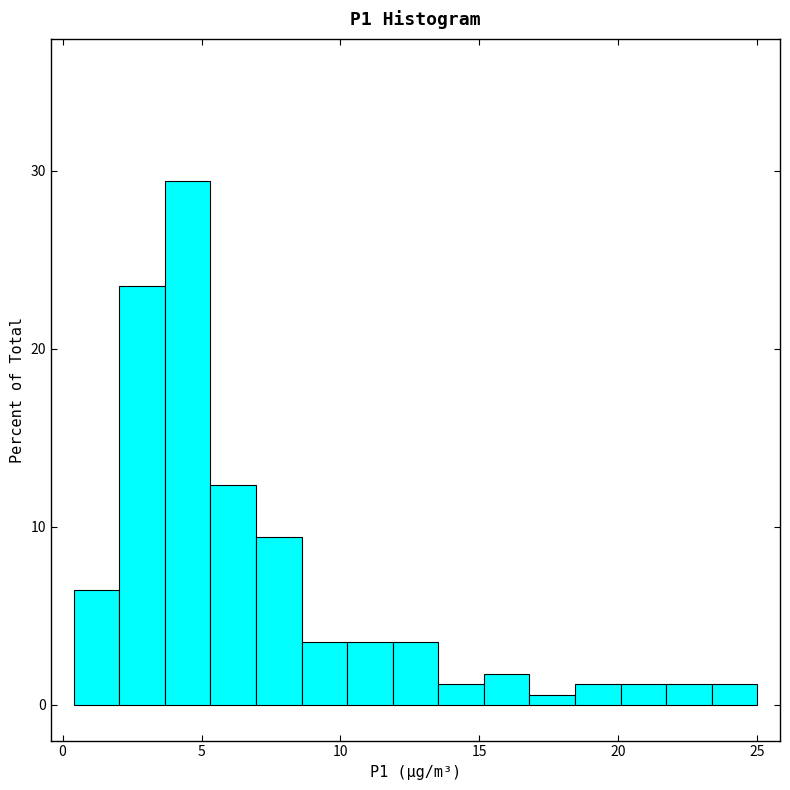

Around what value on the x-axis is the tallest bar? Give the approximate position of its centre, as read against the axis.

4.5